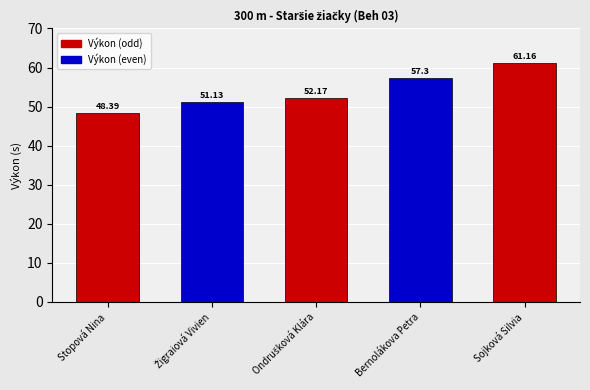

The chart shows a value of 52.2 at Ondrušková Klára. True or false?

True